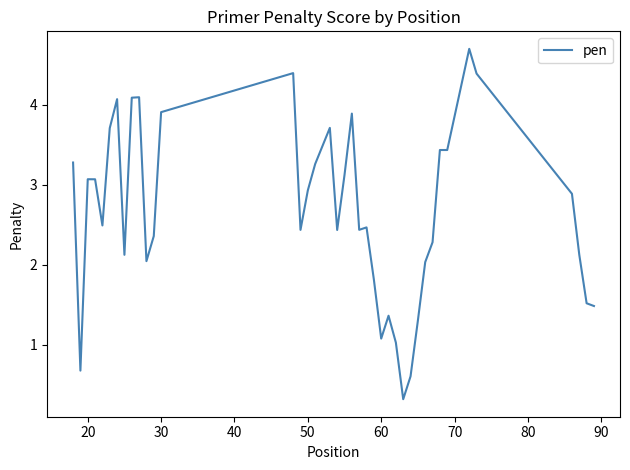

What is the minimum value shown in the chart?

0.3